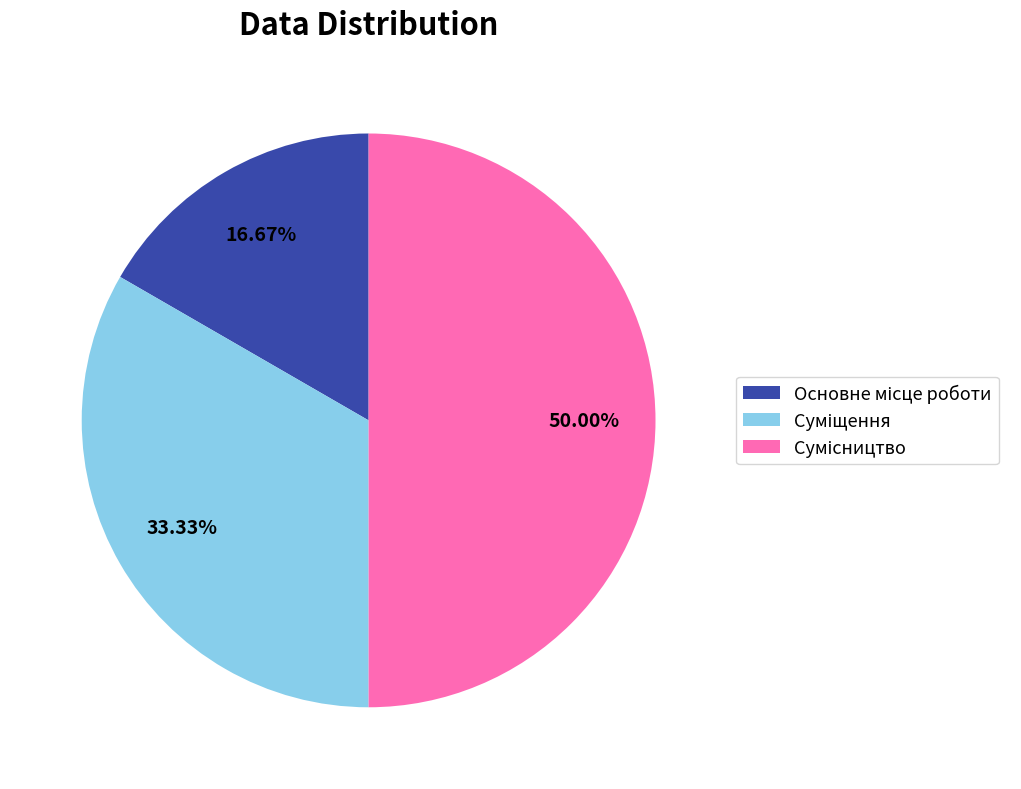

Which slice is the largest?

Сумісництво